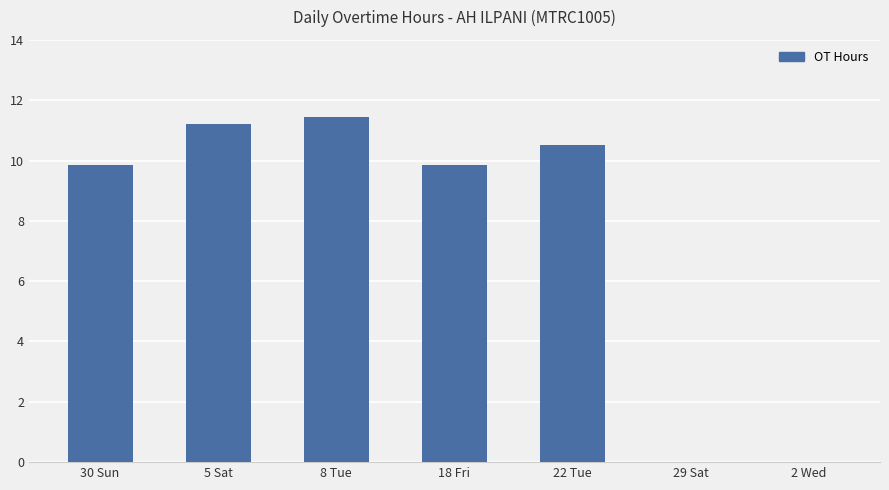

The chart shows a value of 18.5 at 22 Tue. True or false?

False